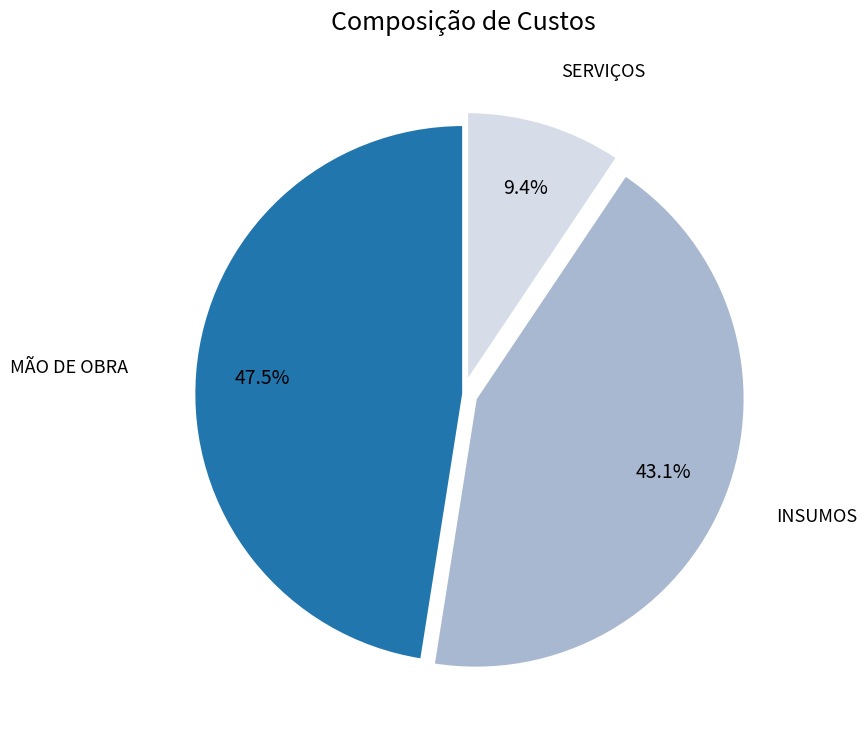

Rank the categories by value from highest to lowest.

MÃO DE OBRA, INSUMOS, SERVIÇOS